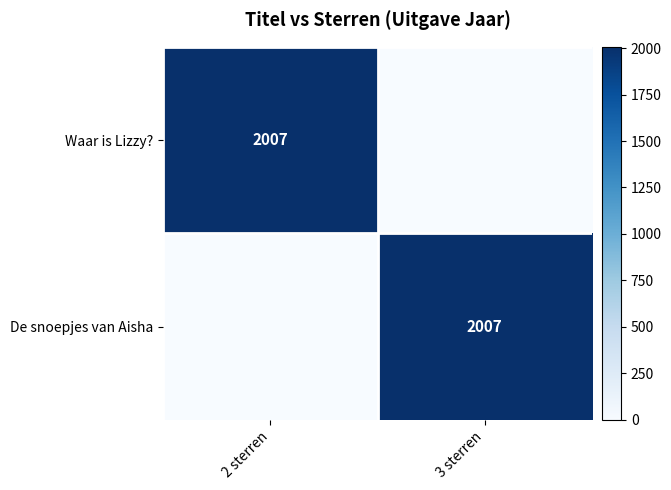

Is it true that Waar is Lizzy? equals 2007 at 2 sterren?

True